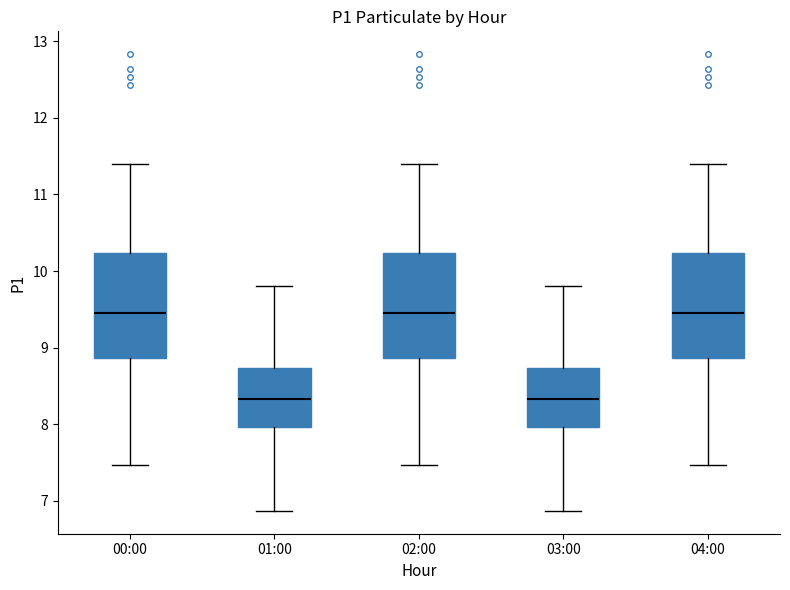

Where does the median line of the box for 02:00 sit on the y-axis? The values are not printed on the chart, so give them approximately, as read against the axis.

9.5